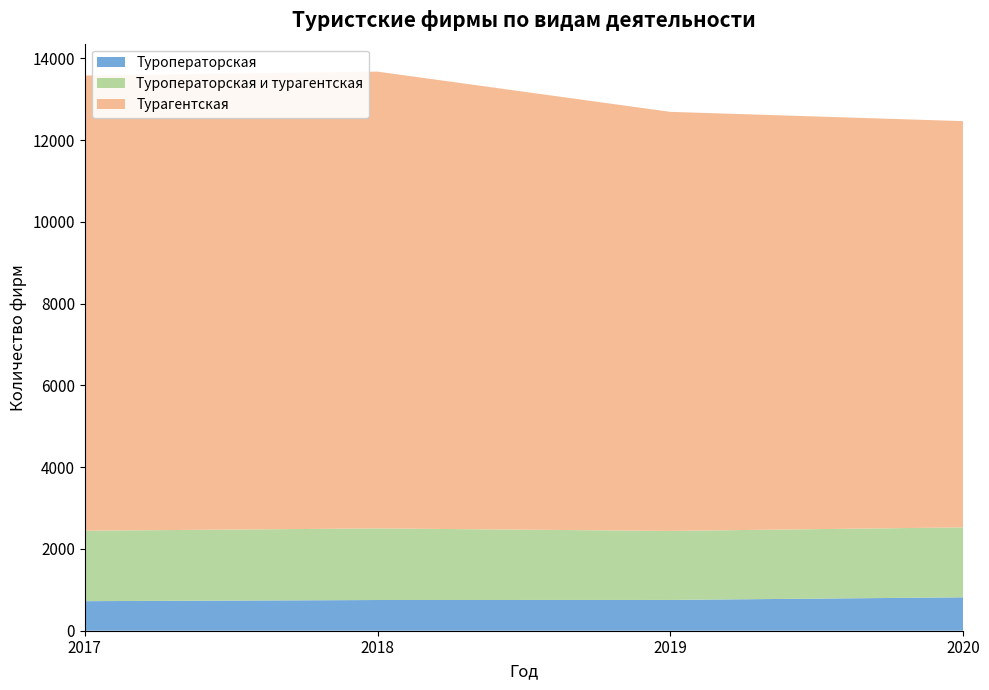

Reading left to right, transcribe all the data shown in this chart.

Туроператорская: 2017=723	2018=751	2019=753	2020=817
Туроператорская и турагентская: 2017=1723	2018=1751	2019=1688	2020=1711
Турагентская: 2017=11133	2018=11172	2019=10249	2020=9935